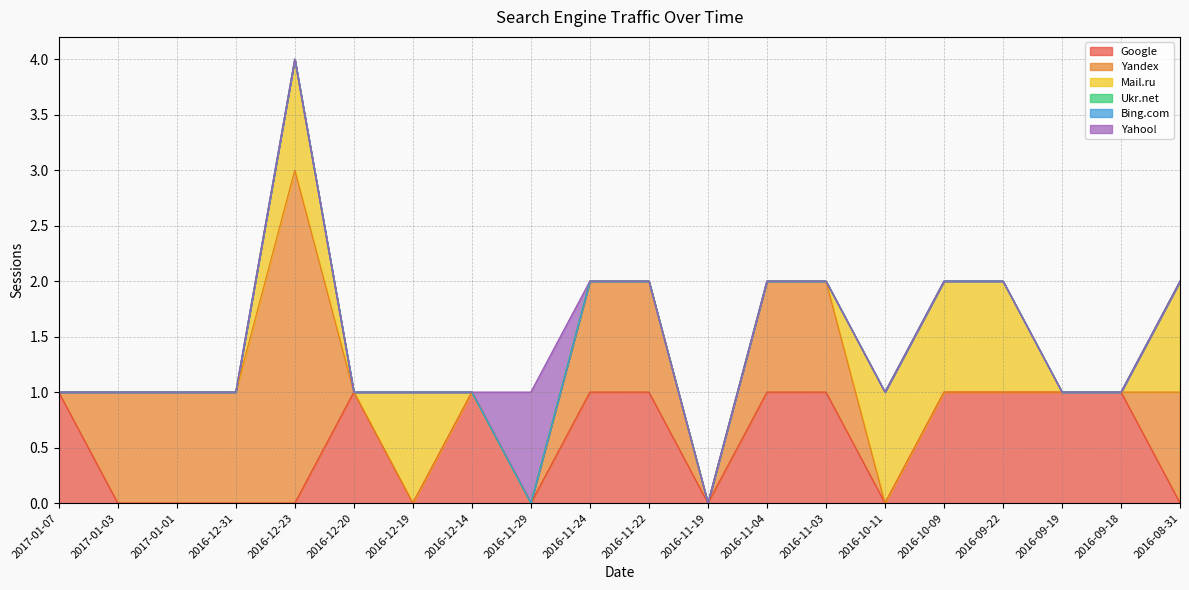

Is it true that Google equals 1 at 2016-10-09?

False